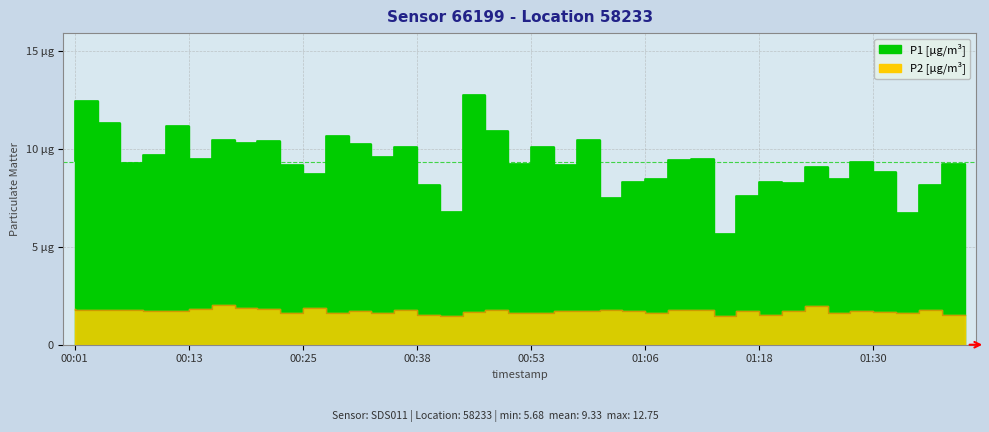

In P1, how many points are lower than both neighbors (excluding endpoints)?

13